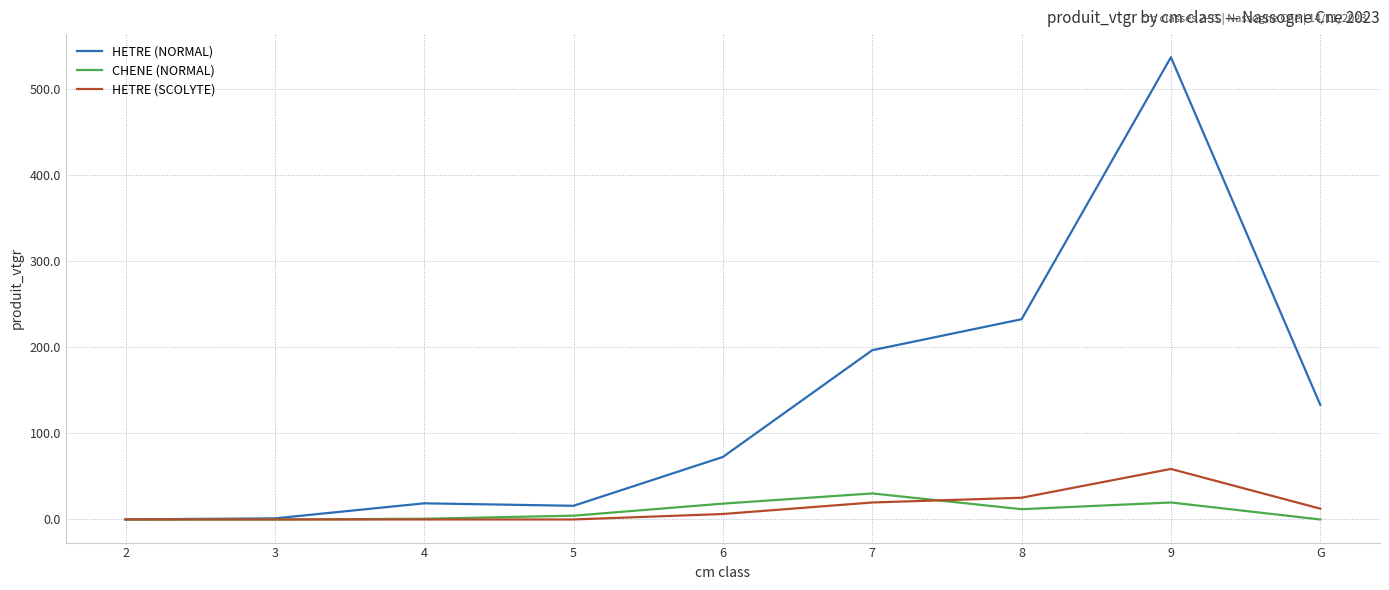

The value of HETRE (NORMAL) at 4 is 18.8. True or false?

True